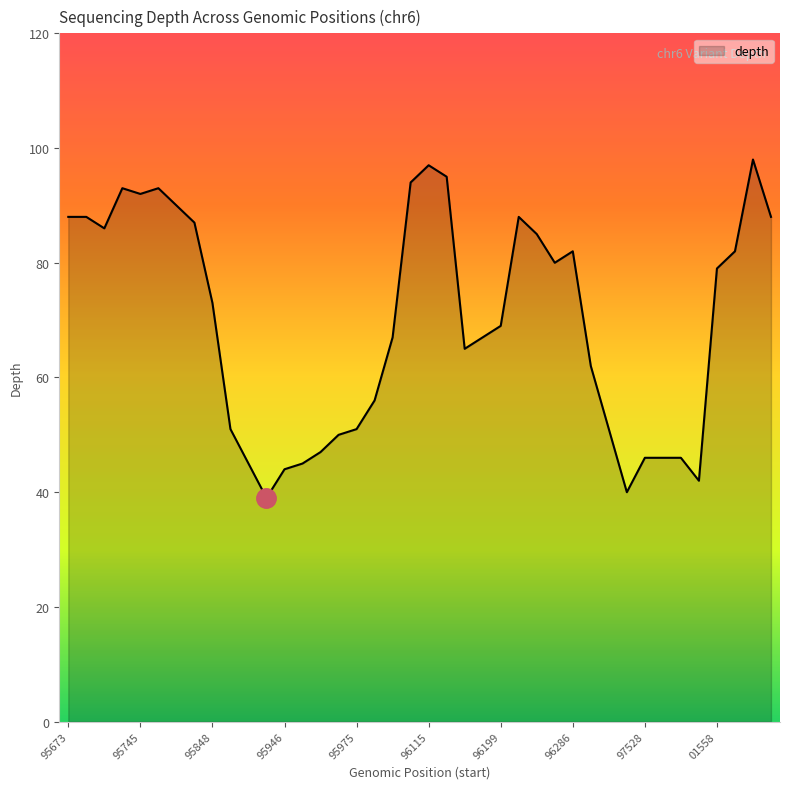

What is the minimum value shown in the chart?

39